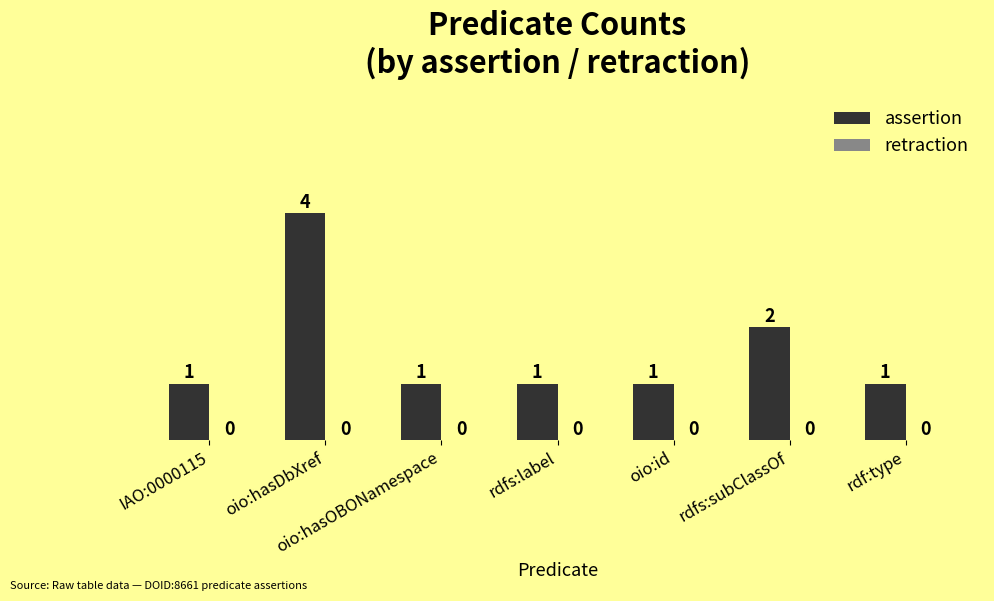

What is the sum of all values?

11